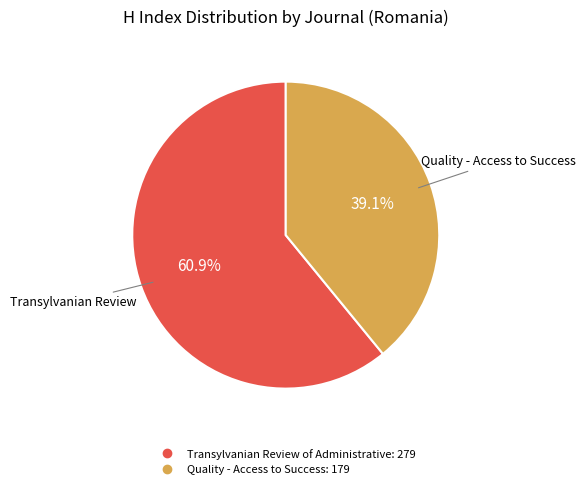

What is the largest slice in the pie chart?

Transylvanian Review of Administrative